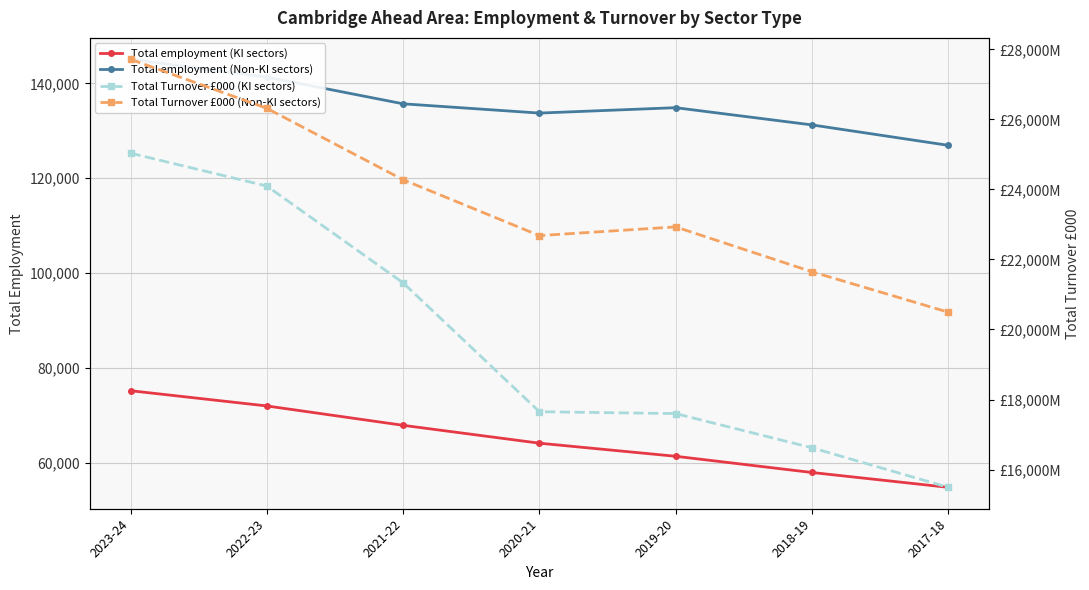

Which has a higher value, 2021-22 or 2023-24?

2023-24